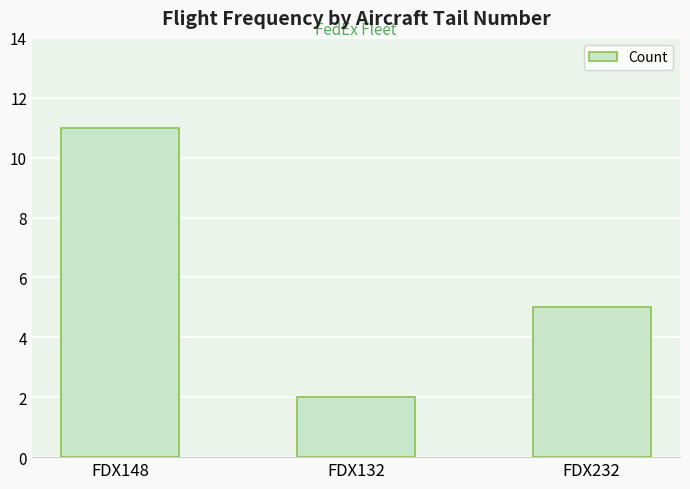

The value at FDX232 is 1. True or false?

False